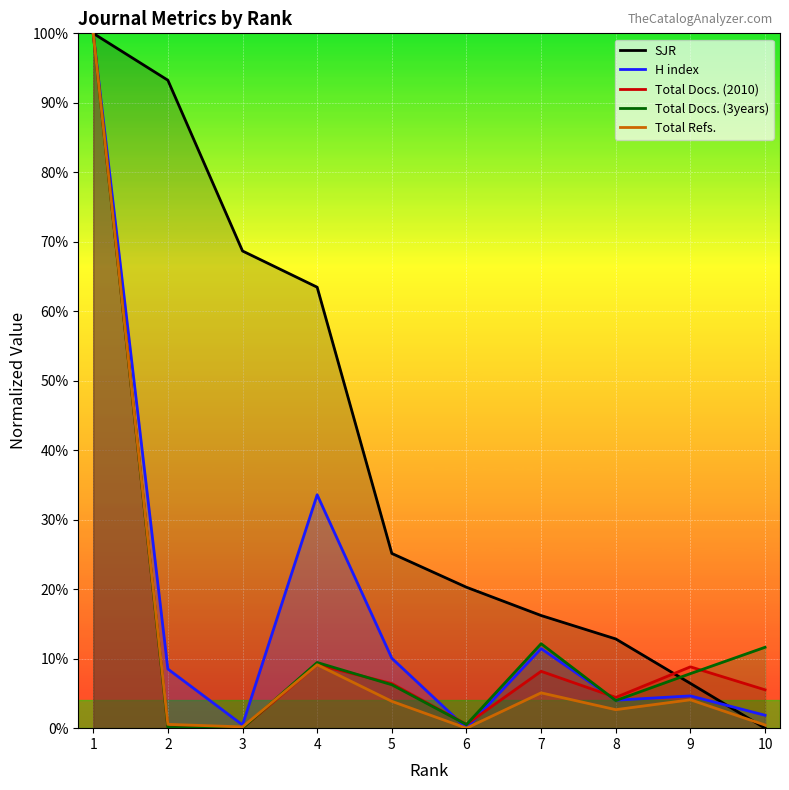

What are all the series names shown in the legend?

SJR, H index, Total Docs. (2010), Total Docs. (3years), Total Refs.